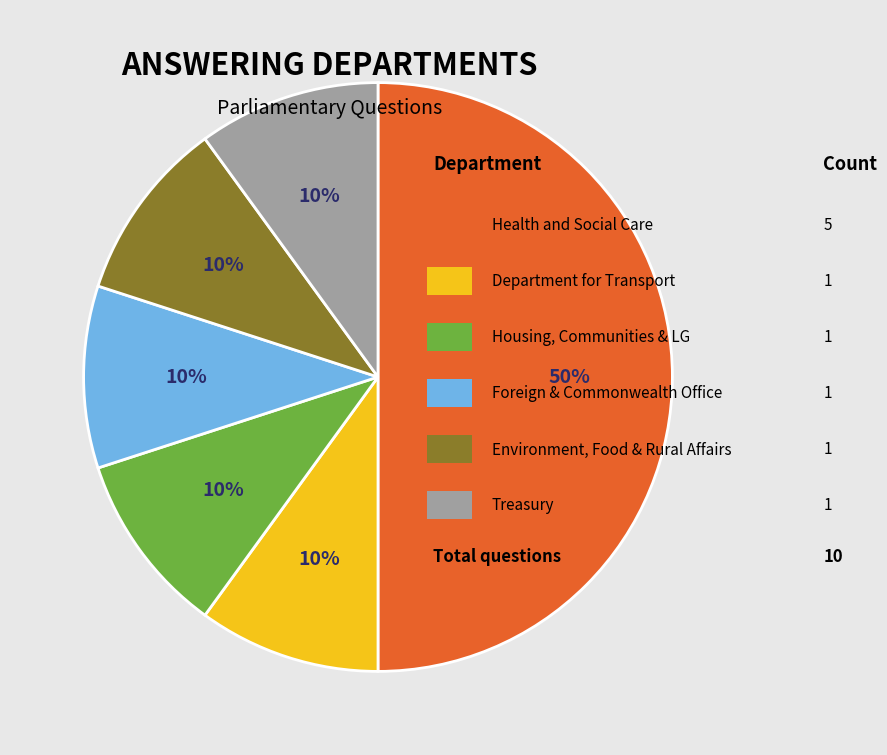

To the nearest percent, what is the difference between the largest and smallest slice percentages?

40%